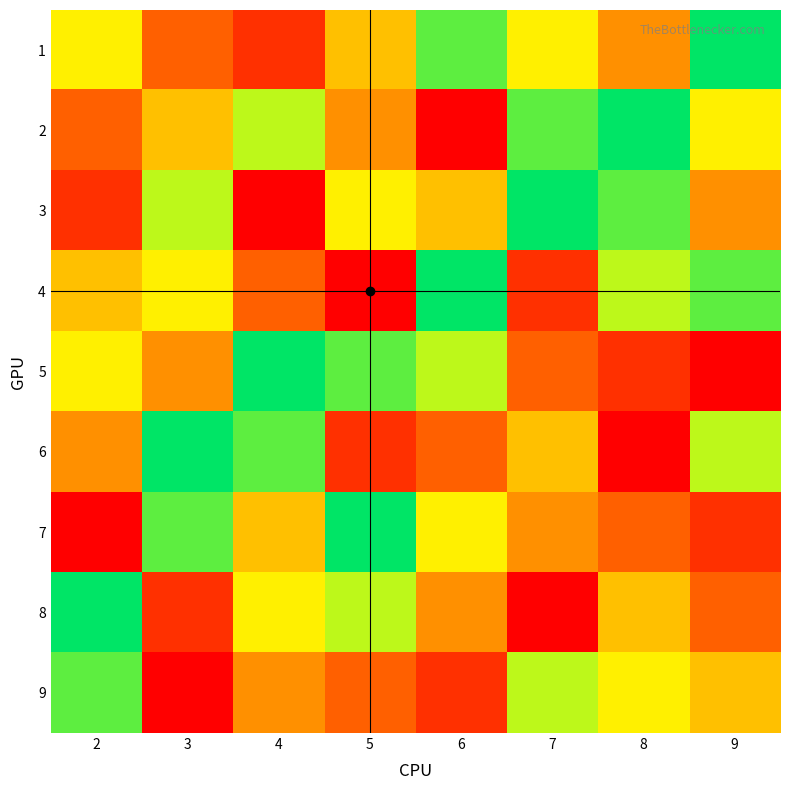

What is the total value across all series at 8?

45